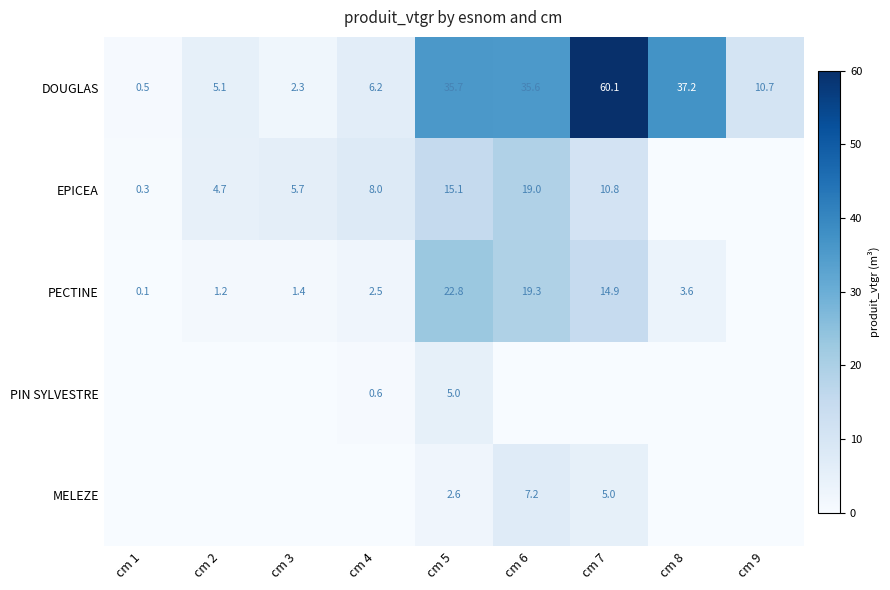

What is the difference between the PECTINE values at cm 1 and cm 8?

3.5